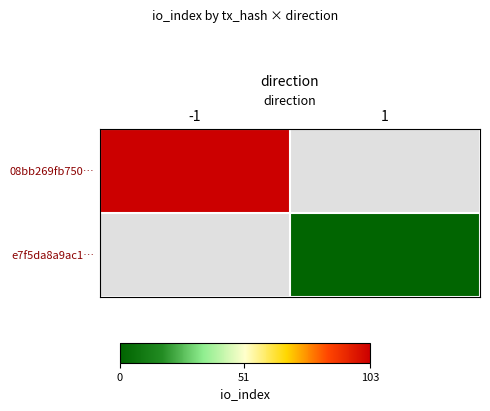

Rank the series by their average value, from lowest to highest.

08bb269fb750…, e7f5da8a9ac1…